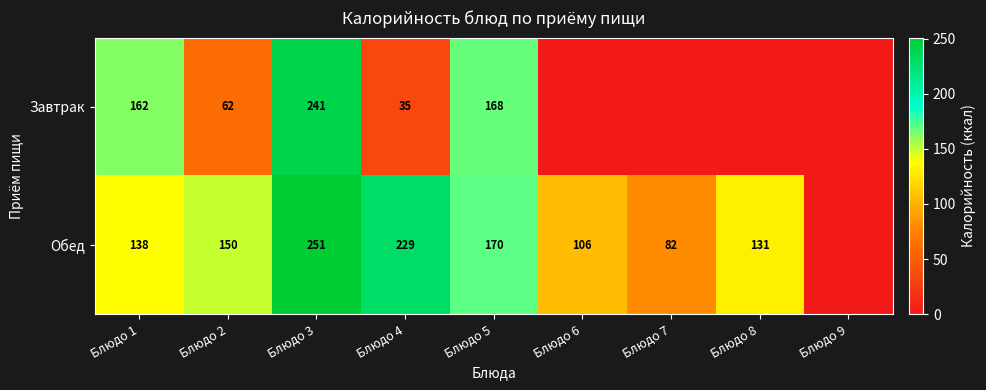

At which category is the sum across all series the highest?

Блюдо 3